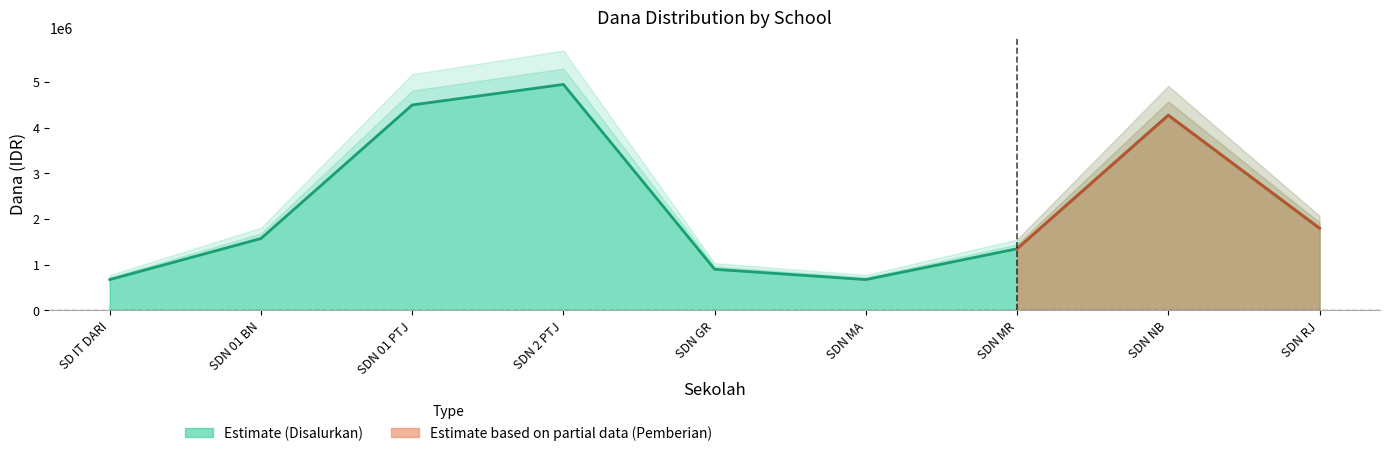

Is the value of Pemberian Relaksasi at SD NEGERI 01 BATU NANGKOP greater than the value of Pemberian at SD IT DARUSSALAM?

No